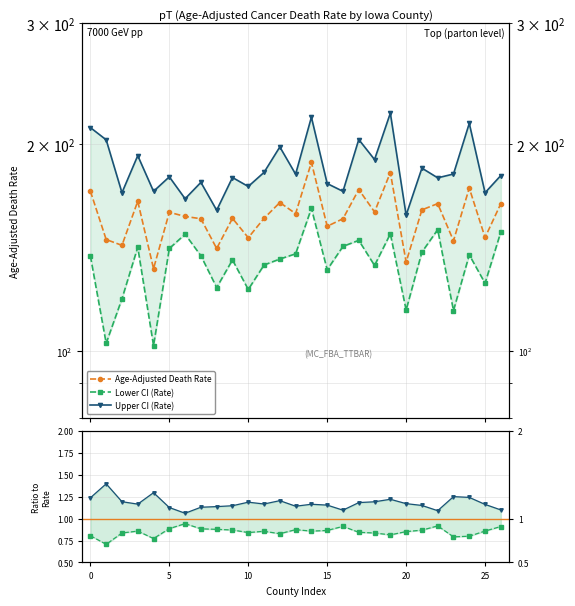

What is the difference between the second highest and second lowest values in the Upper CI / Rate series?

0.2